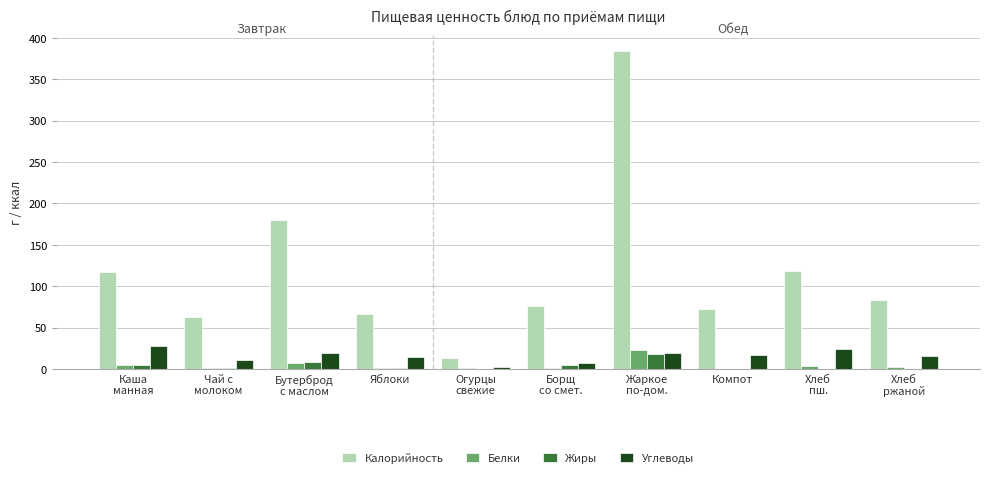

At which label is Белки closest to 11?

Бутерброд
с маслом